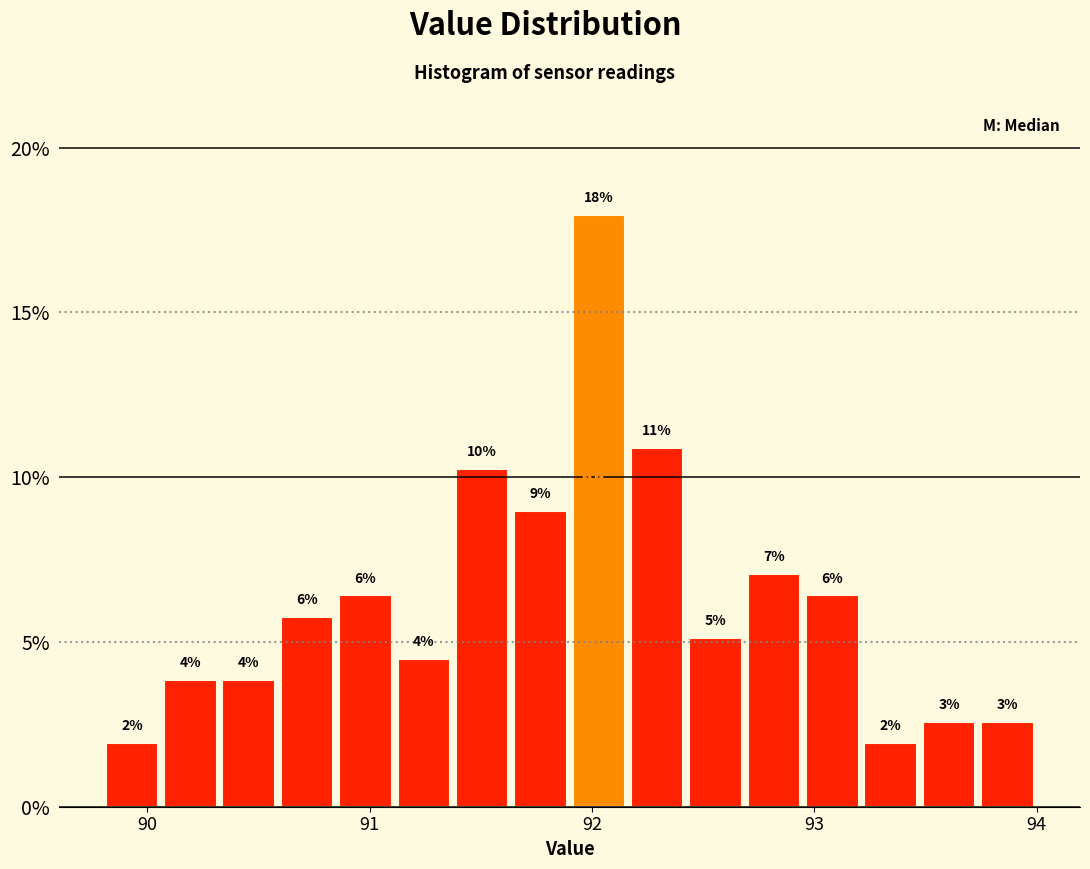

Read against the x-axis, roughly where is the centre of the tallest bar?

92.0